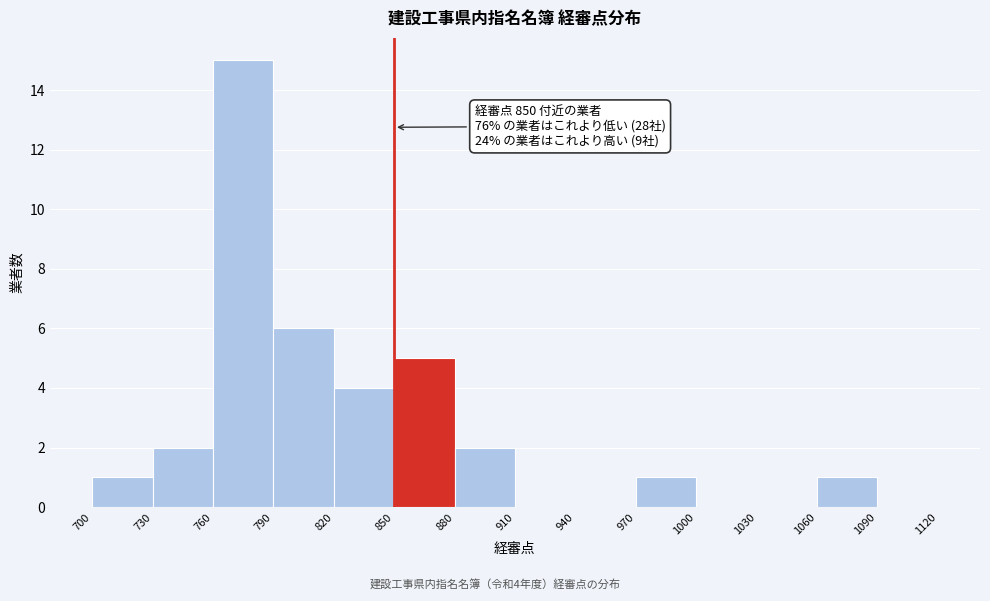

Over which range of the x-axis is the bar tallest?

760 to 790